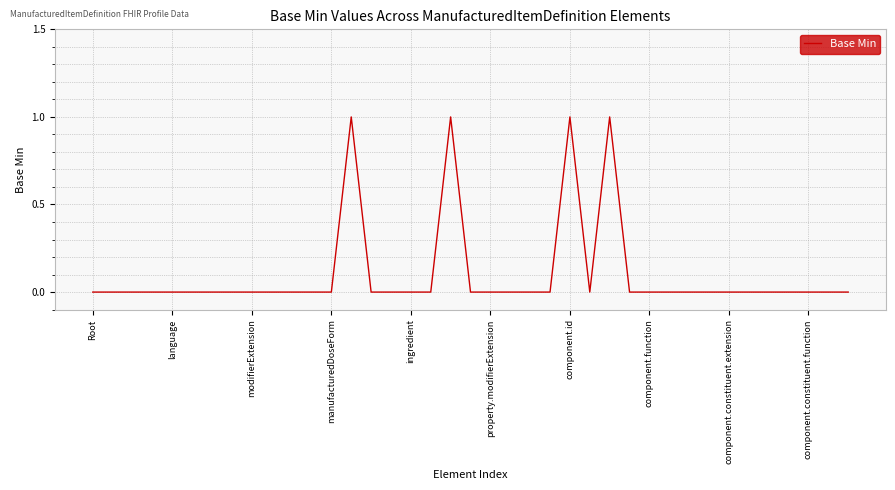

Where is the data nearest to the value 0?

Root